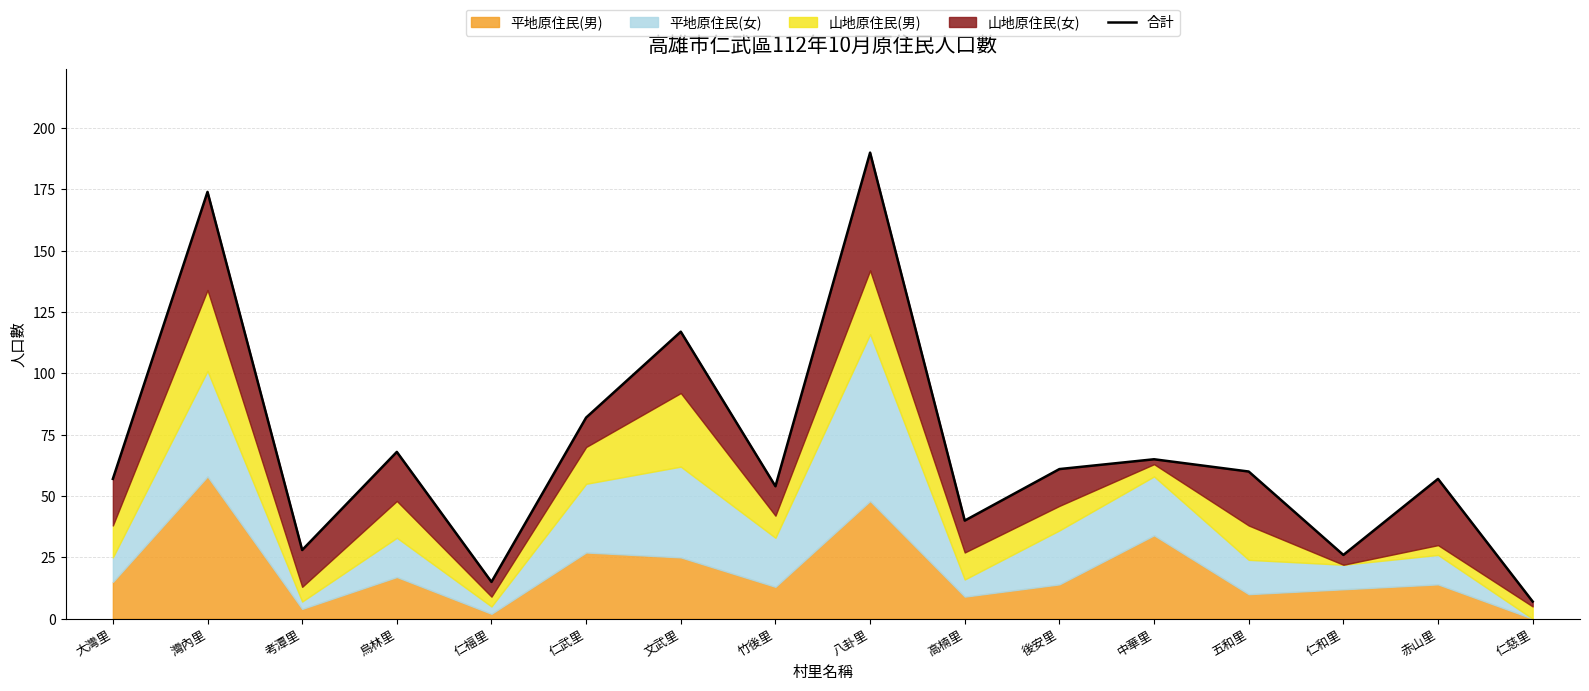

The value at 仁慈里 is 12. True or false?

False